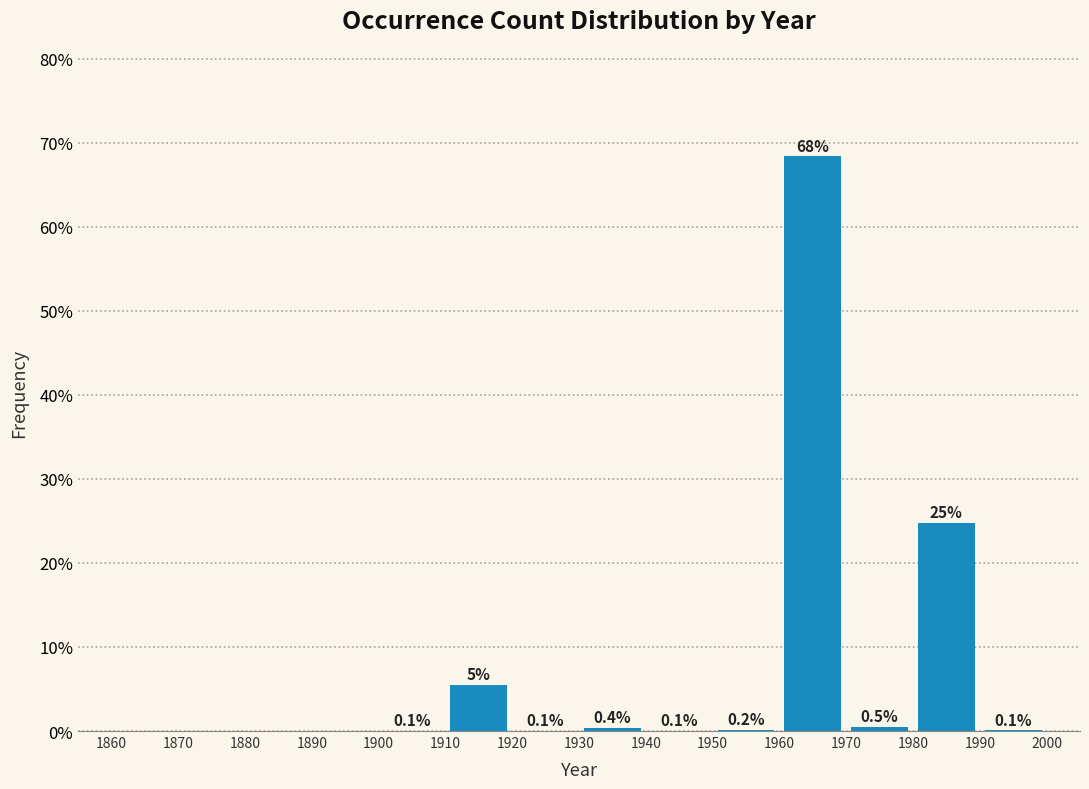

Which range on the x-axis has the tallest bar?

1960 to 1970